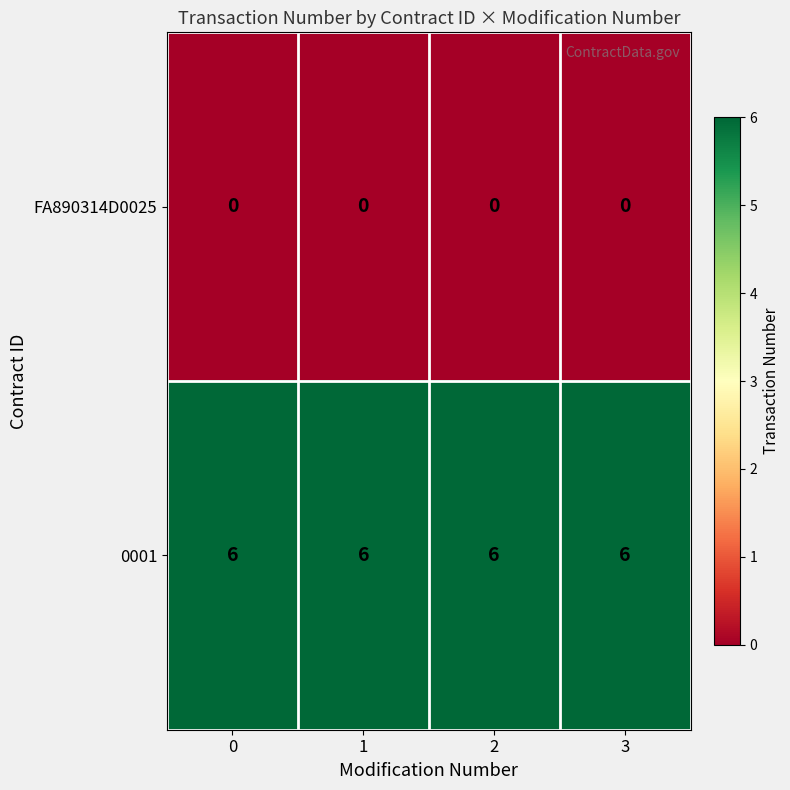

Which series has the largest total across all categories?

0001